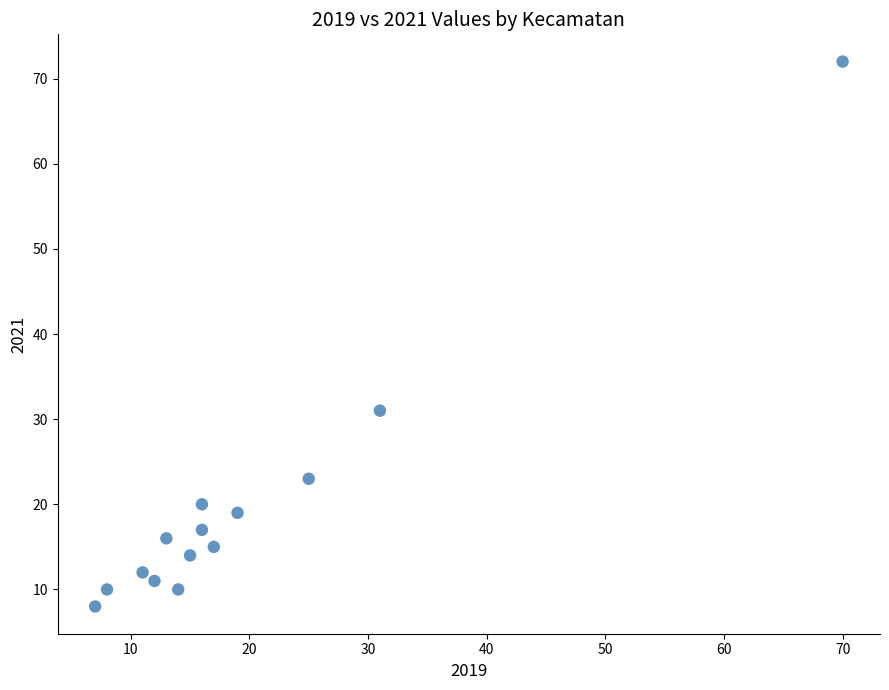

What is the range of Y values (max minus min)?

64